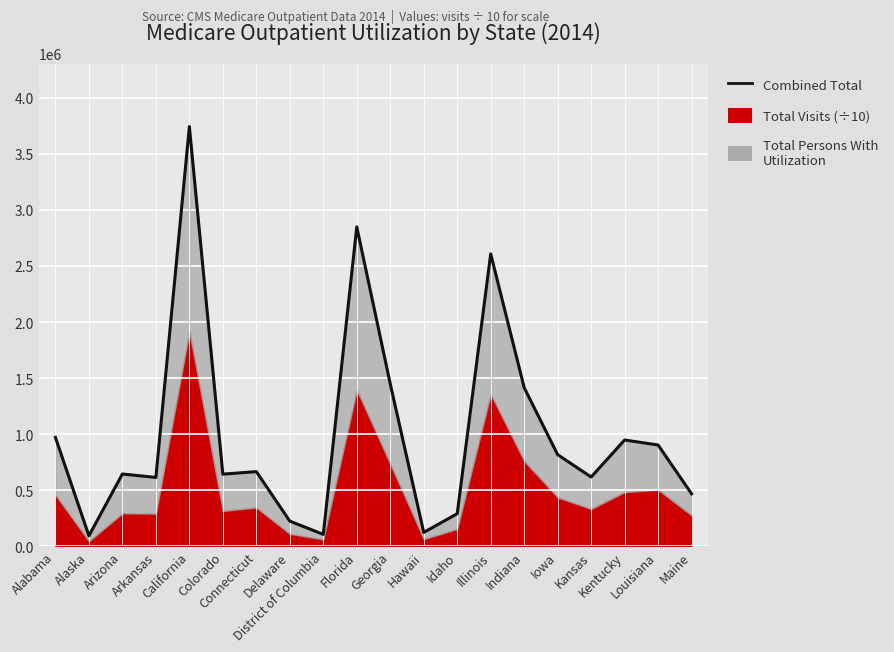

What is the change in value from Alaska to Hawaii?

+30234.1